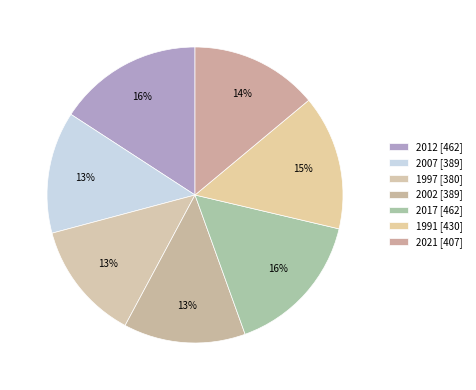

How many slices are in this pie chart?

7